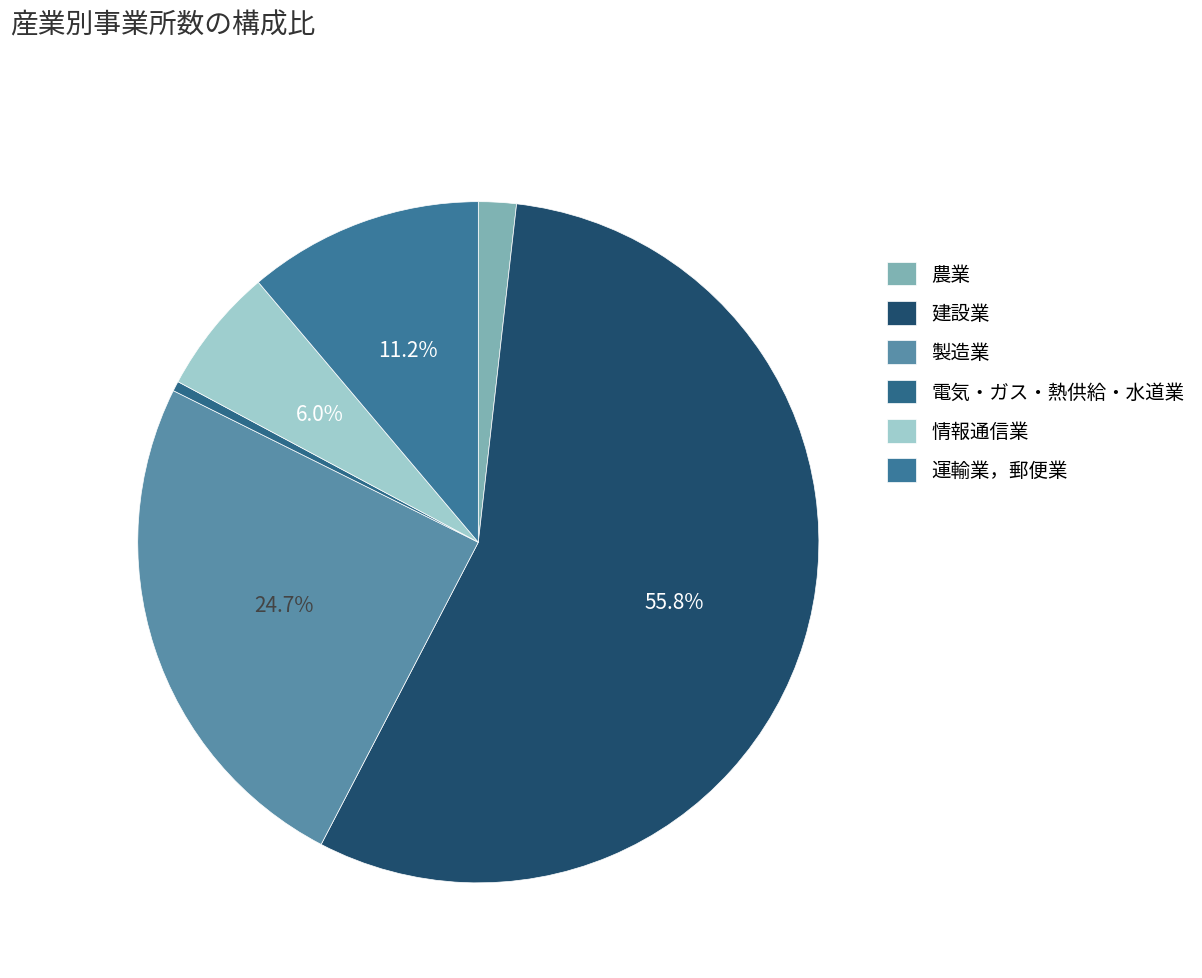

The 製造業 slice represents 33% of the pie. True or false?

False